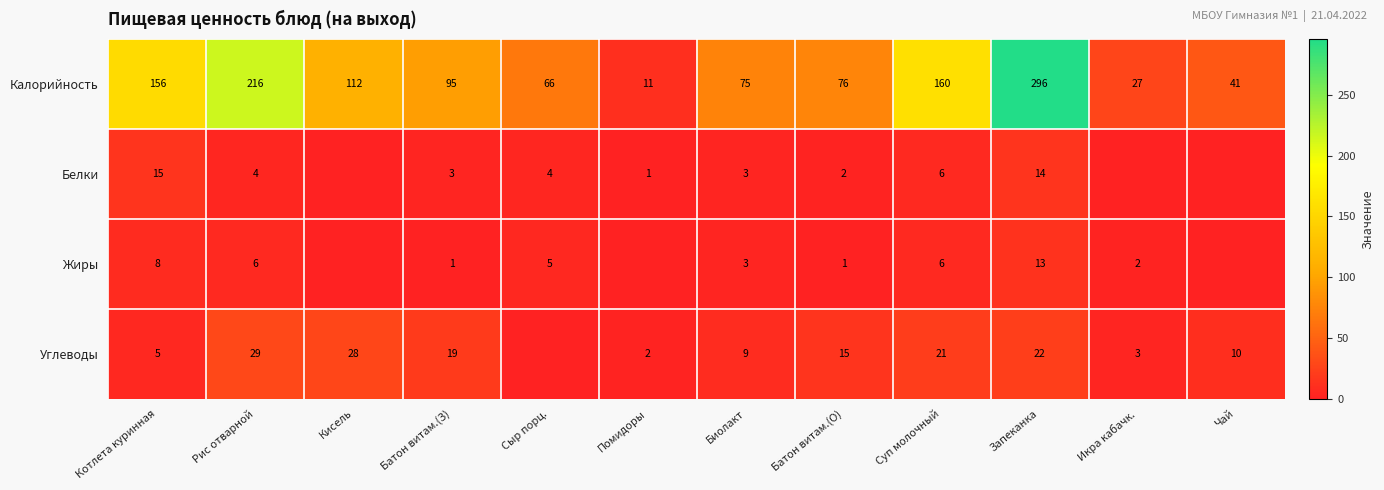

What is the average value of the Калорийность series?

111